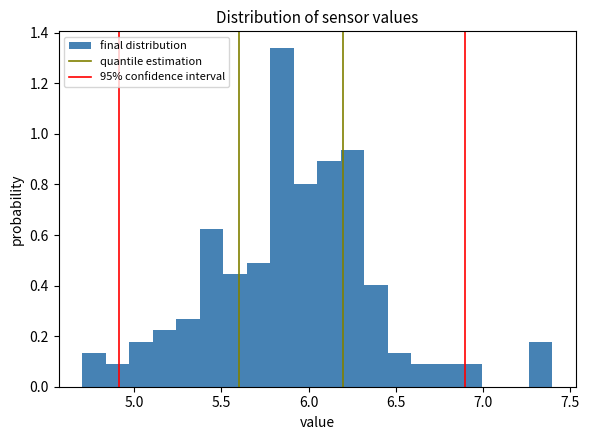

Read against the x-axis, roughly where is the centre of the tallest bar?

5.85